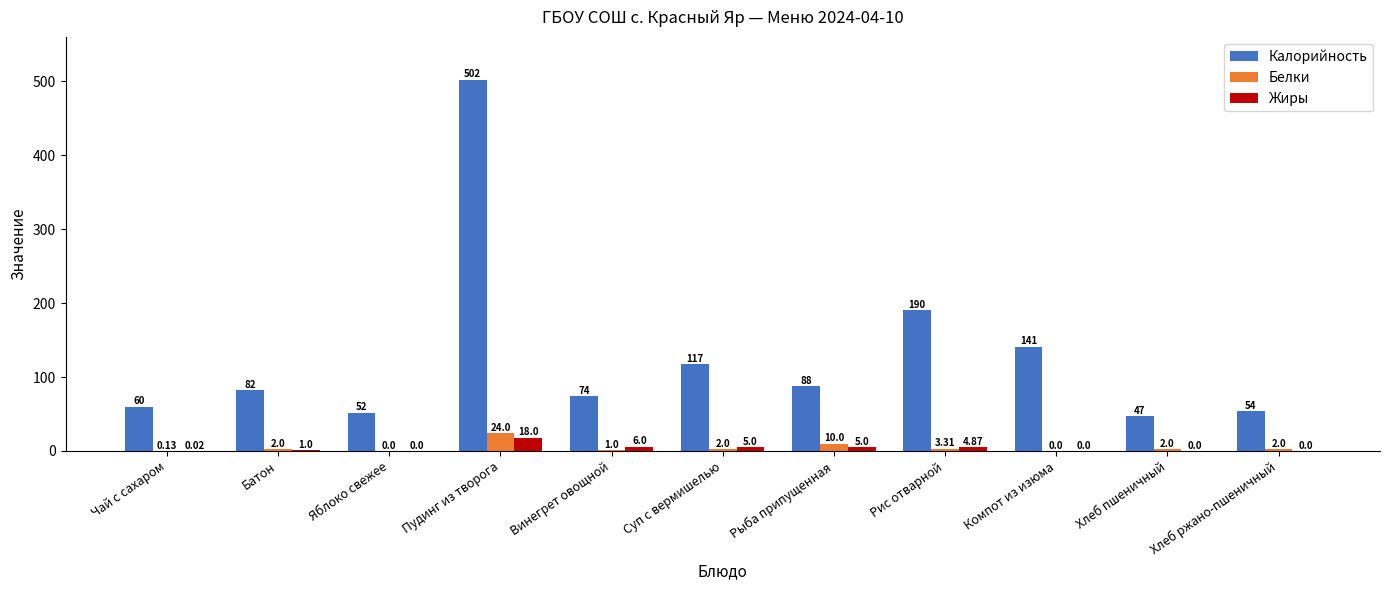

What are all the series names shown in the legend?

Калорийность, Белки, Жиры